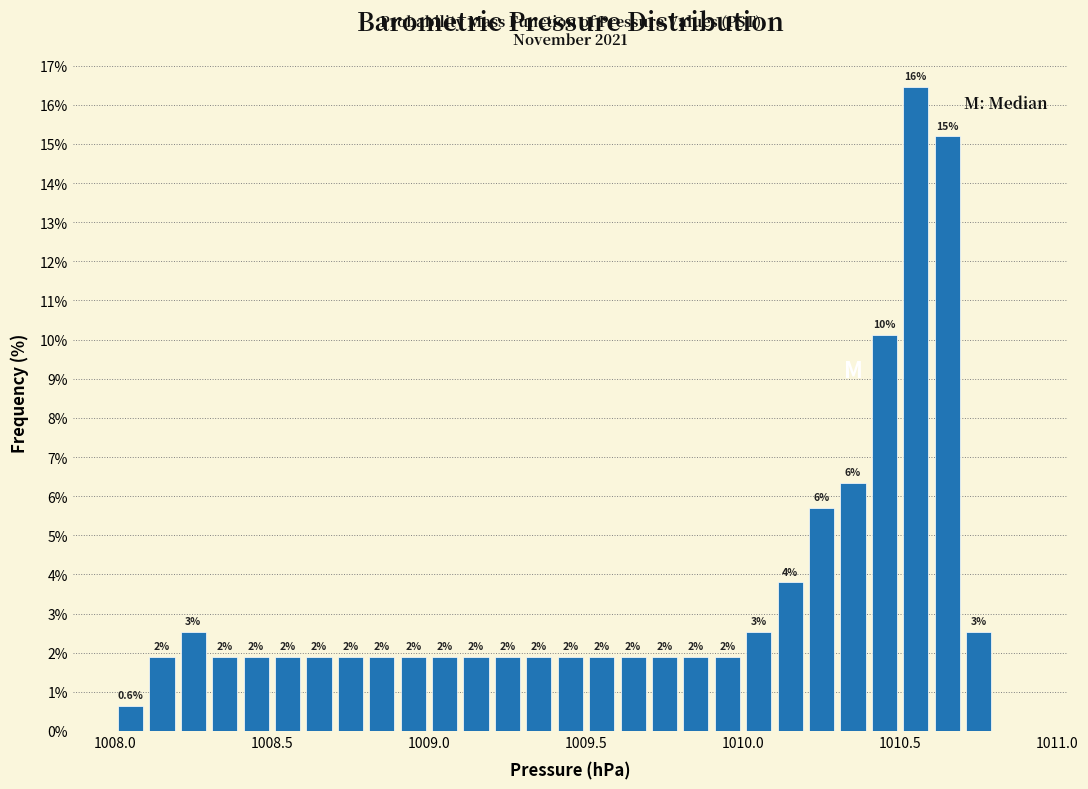

Around what value on the x-axis is the tallest bar? Give the approximate position of its centre, as read against the axis.

1010.55